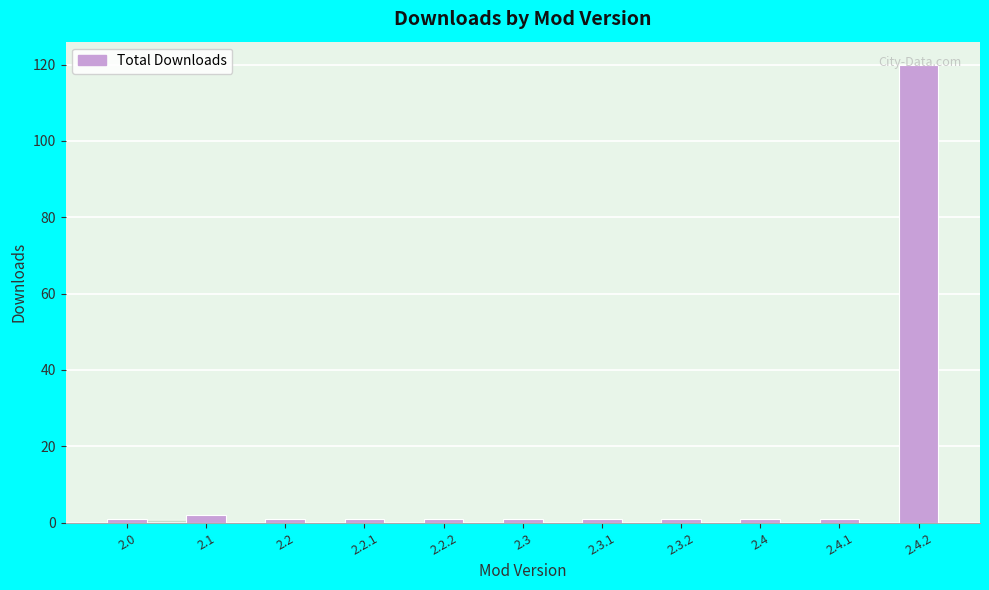

Where is the data nearest to the value 60?

2.1